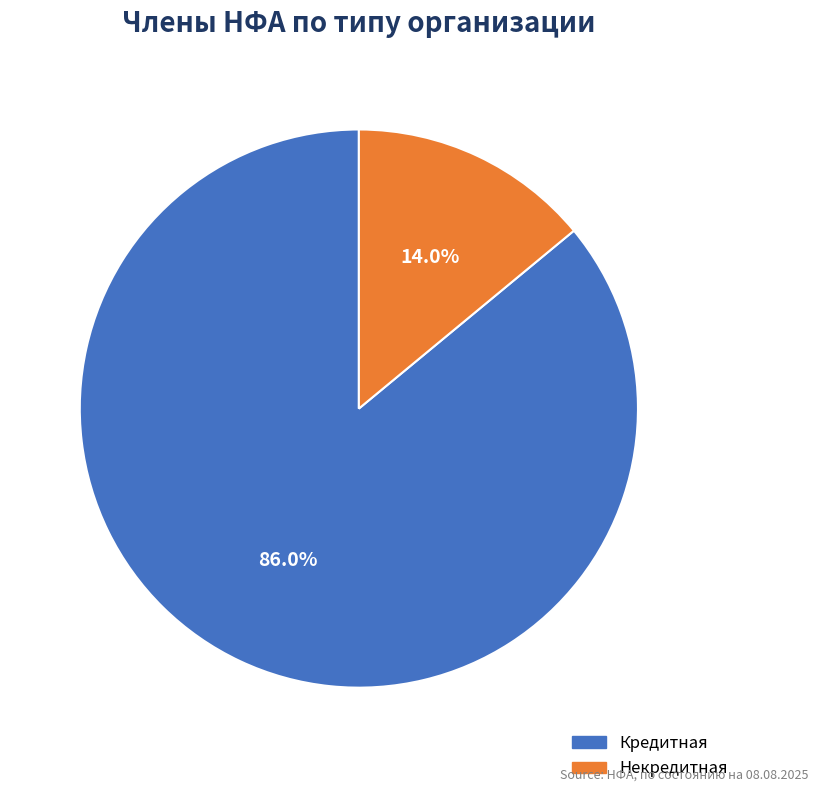

What is the majority slice?

Кредитная